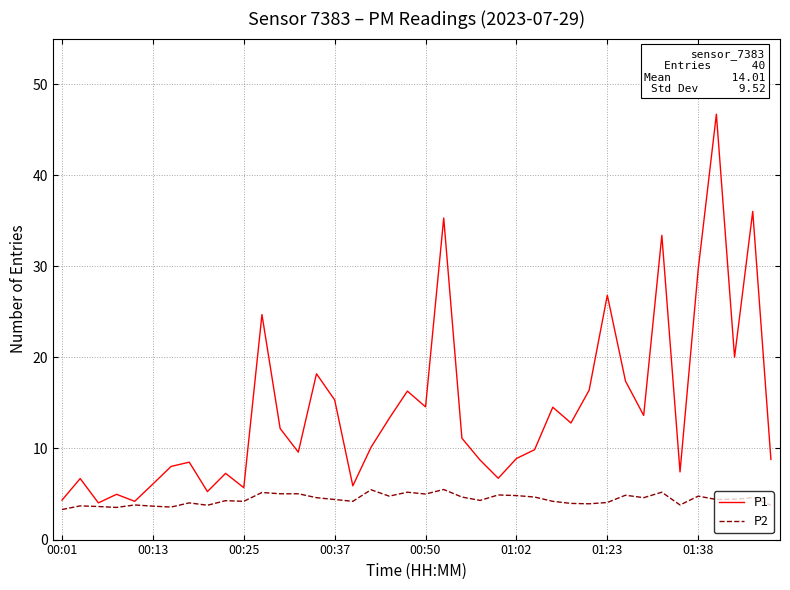

Which series has the largest range (max minus min)?

P1